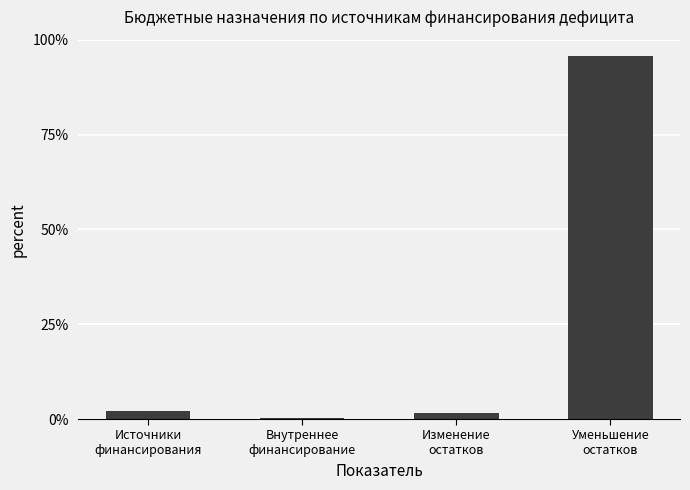

What is the sum of all values?

100.0